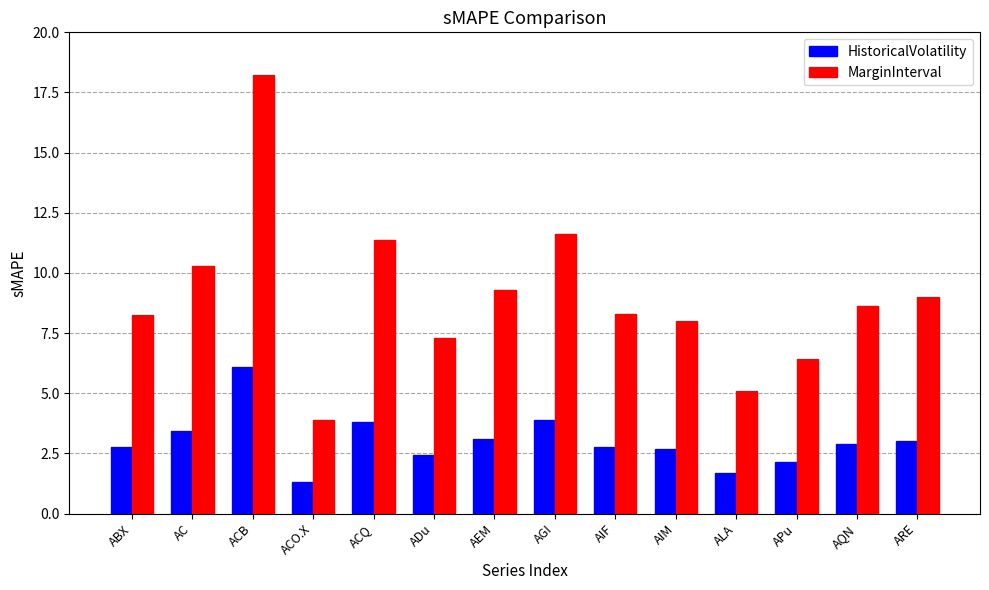

Which category has the lowest value in the HistoricalVolatility series?

ACO.X